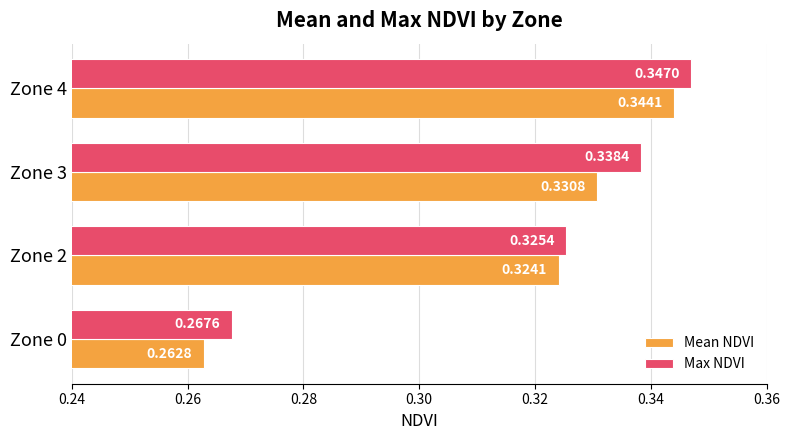

Is the value of Mean NDVI at Zone 3 greater than the value of Max NDVI at Zone 2?

Yes